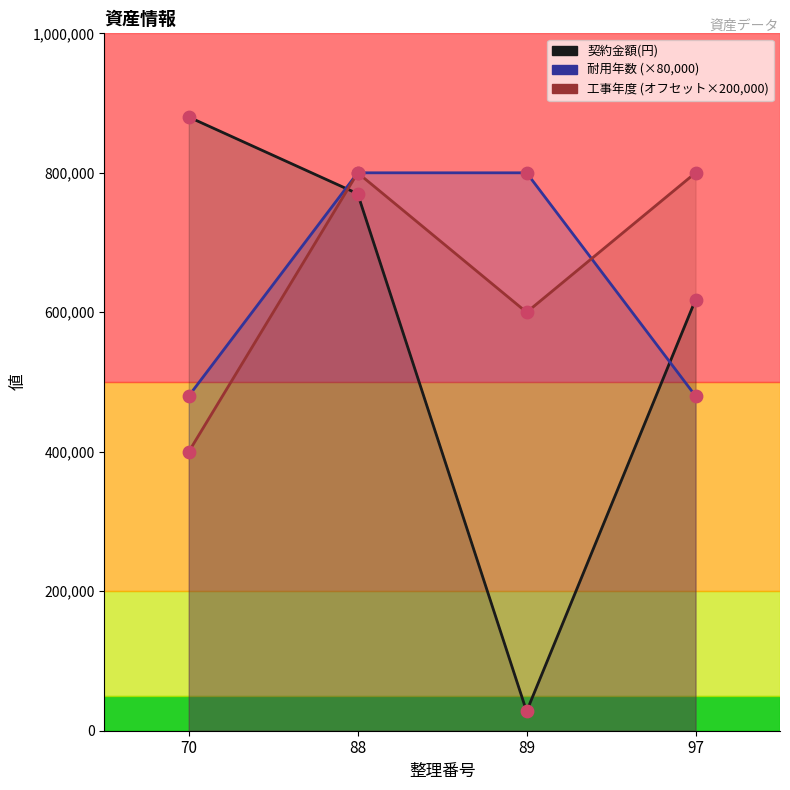

Which series reaches the maximum Y coordinate?

契約金額(円)